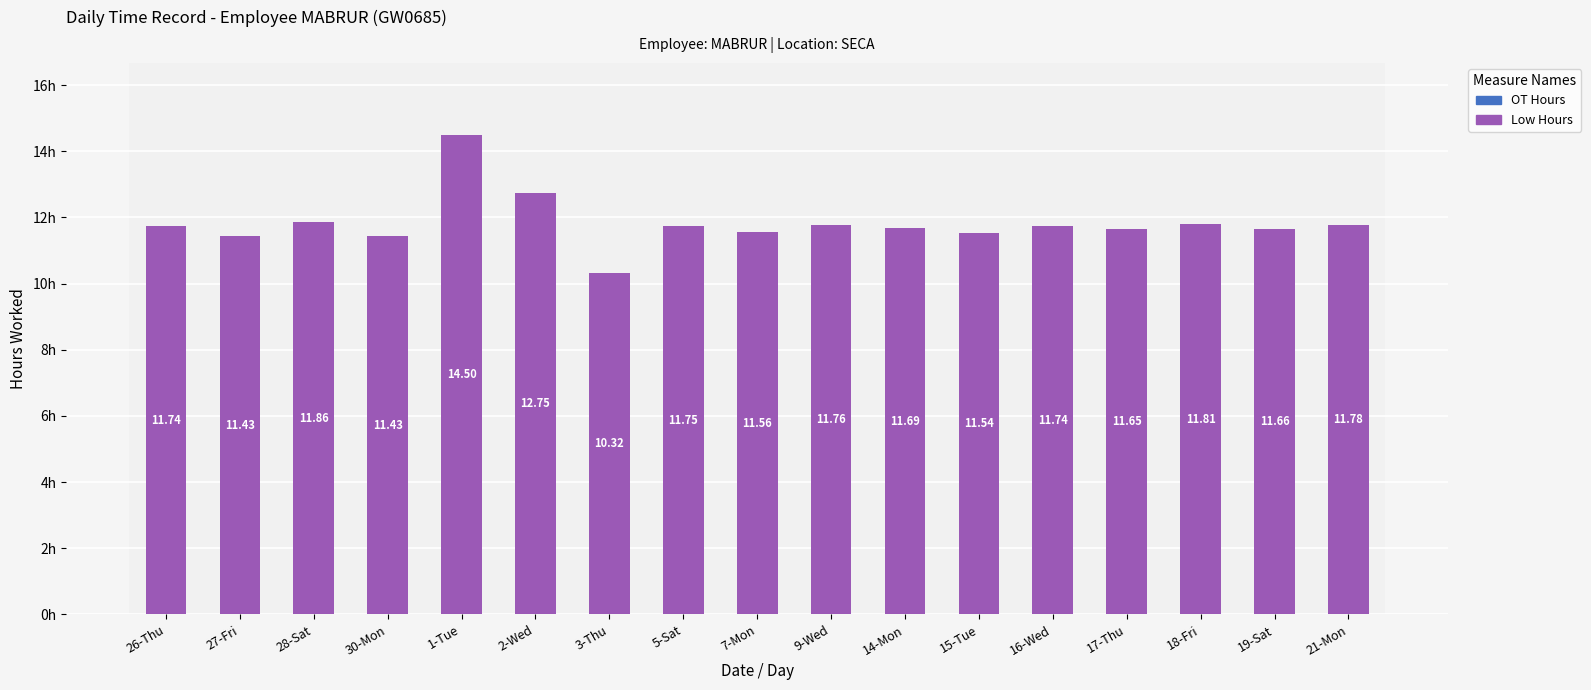

What is the label of the 9th bar from the right?

7-Mon